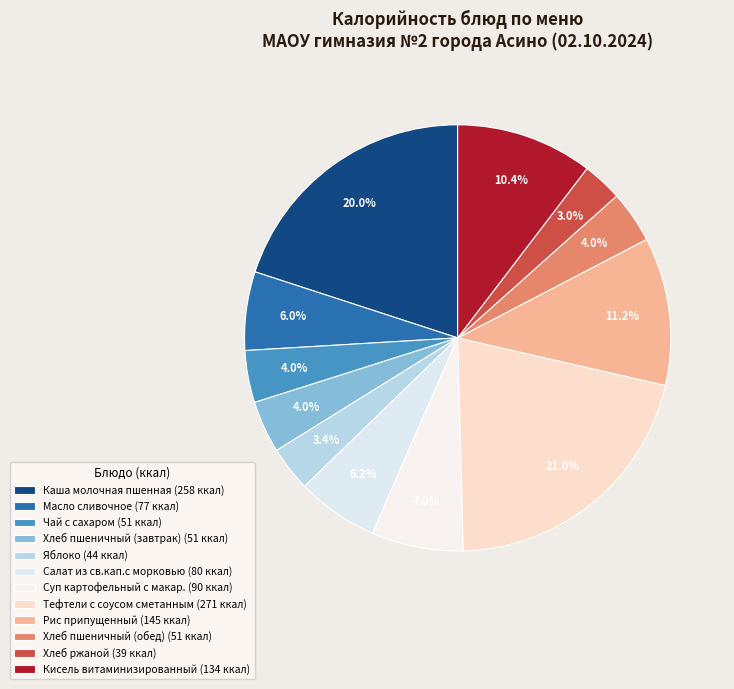

Is there a majority slice in this chart?

No